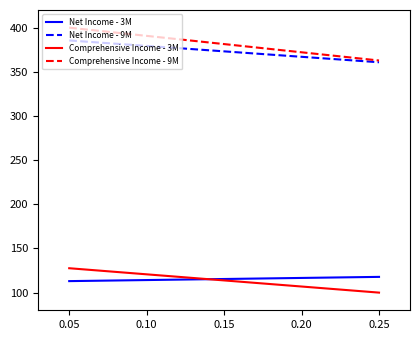

The Net Income - 9M series shows 103.8 at 0.25. True or false?

False